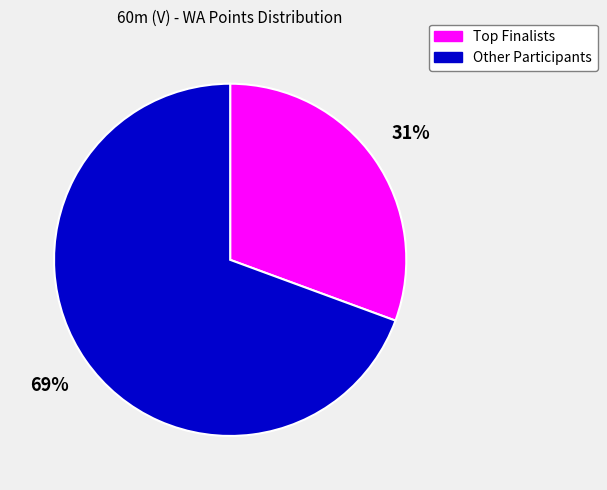

How many slices are in this pie chart?

2